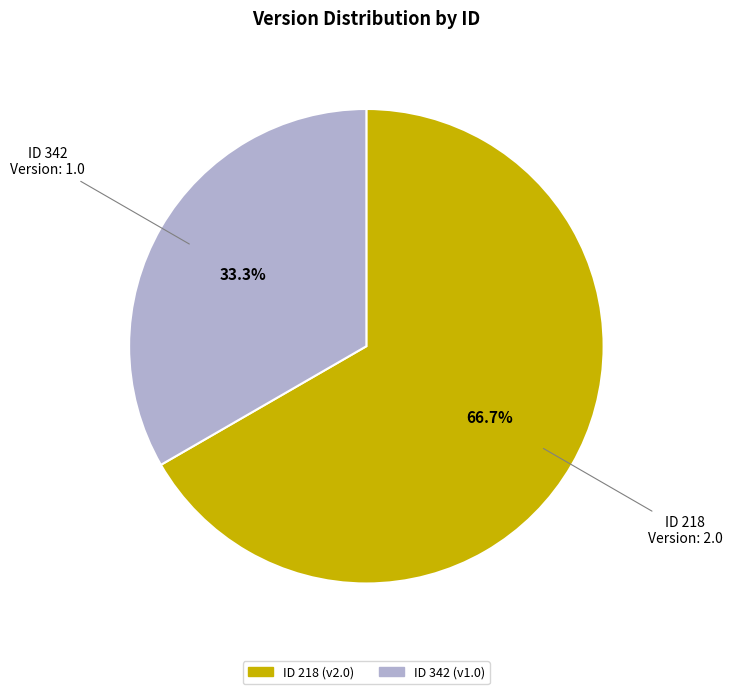

How many segments does this pie chart have?

2